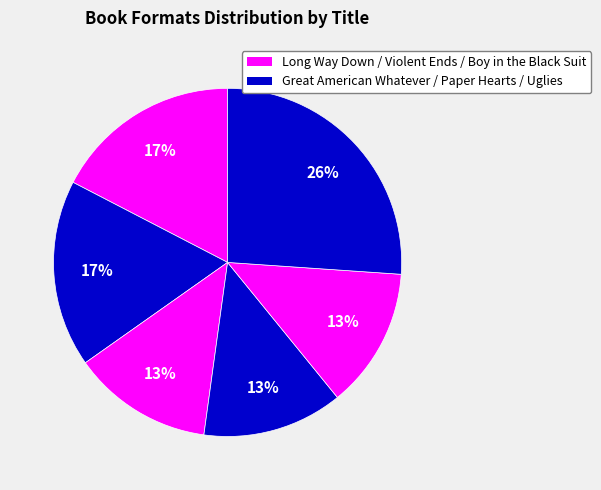

Which category has the smallest portion of the pie?

Violent Ends